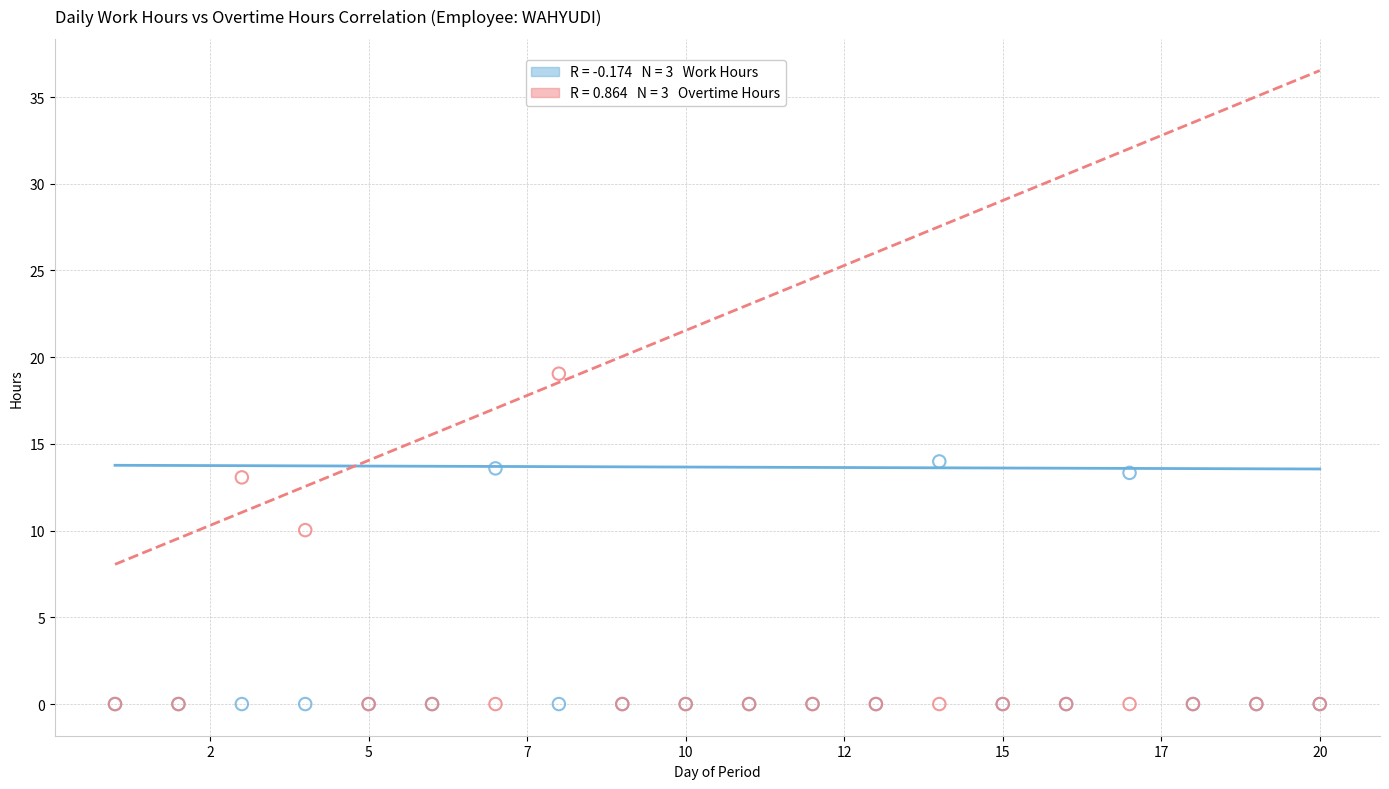

Across all series, what Y value is closest to 9?

10.0